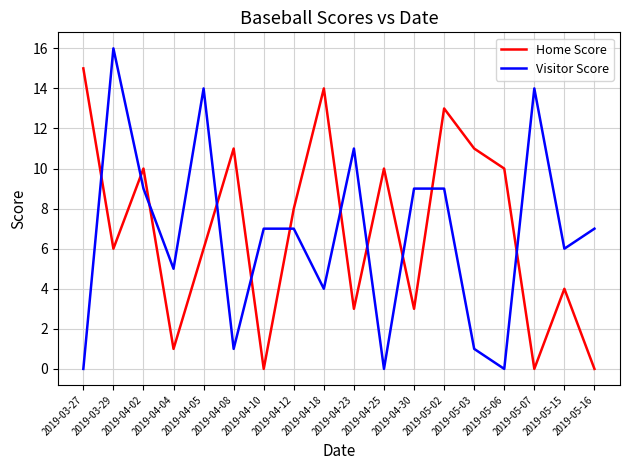

Does the chart display data point markers on the line(s)?

No